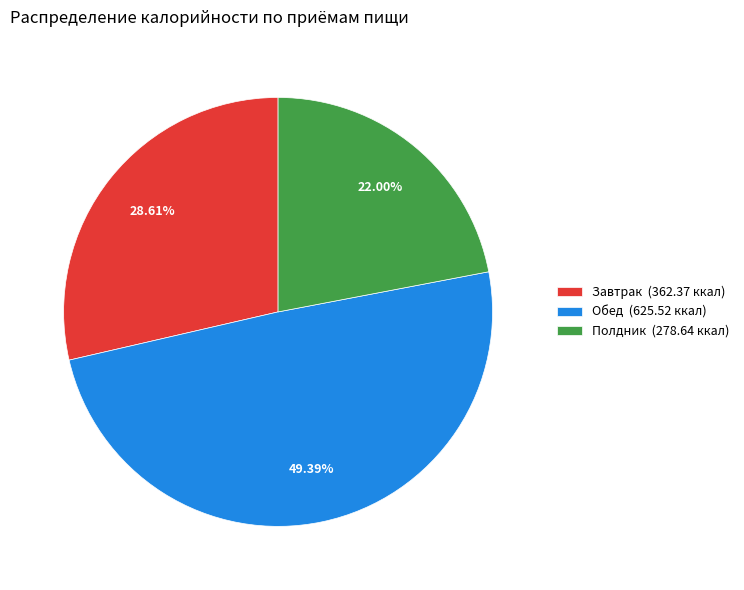

Count the number of slices in the pie.

3